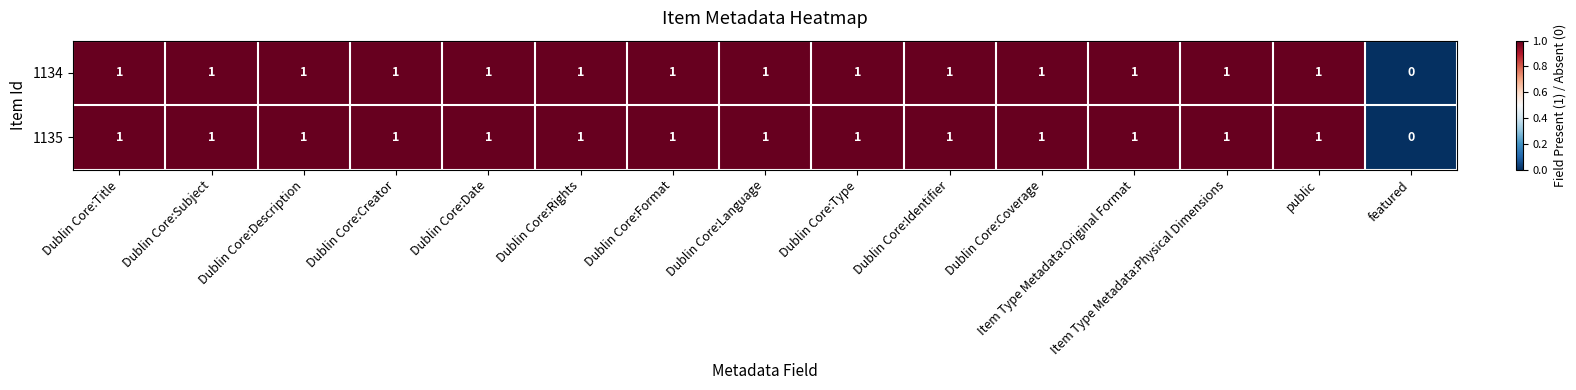

What is the sum of all 1135 values?

14